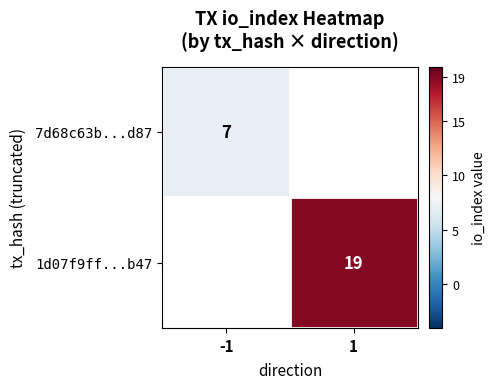

True or false: 1d07f9ff...b47 has a value of 27.4 at 1.

False